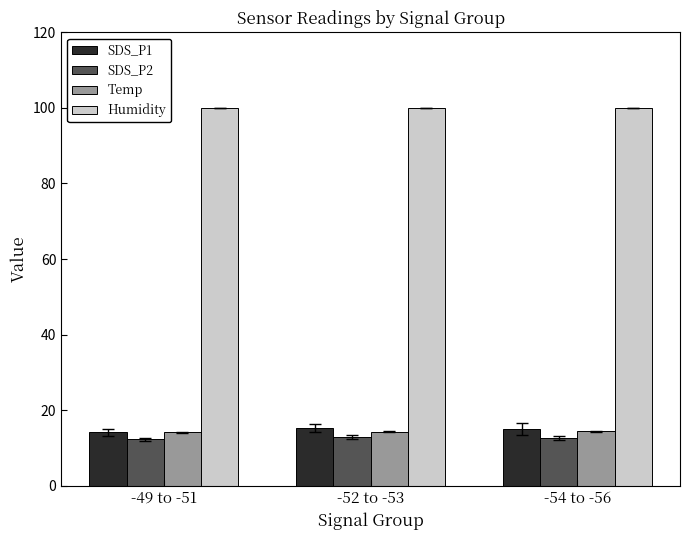

Where is SDS_P1 nearest to the value 14?

-49 to -51